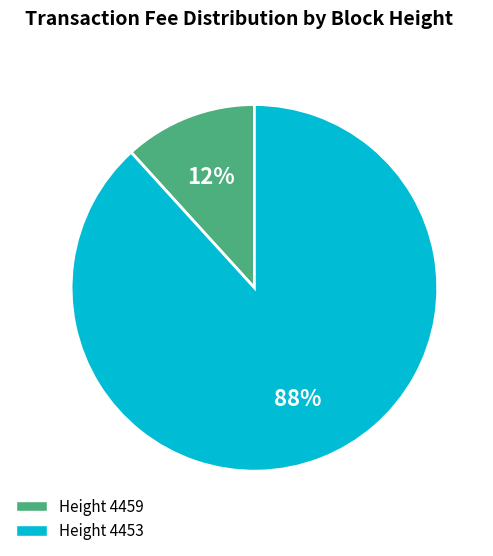

What is the majority slice?

Height 4453